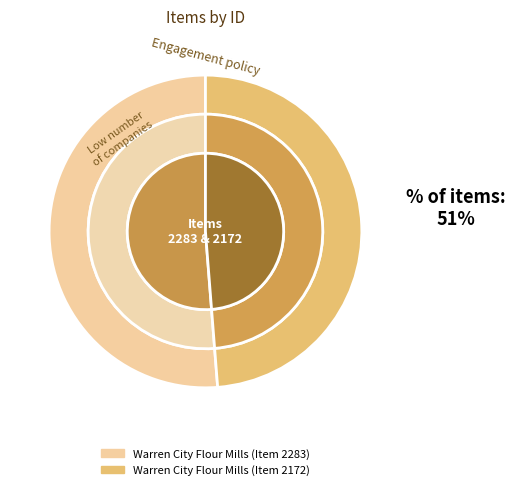

Is the sum of Warren City Flour Mills (Item 2172) and Warren City Flour Mills (Item 2283) greater than half?

Yes